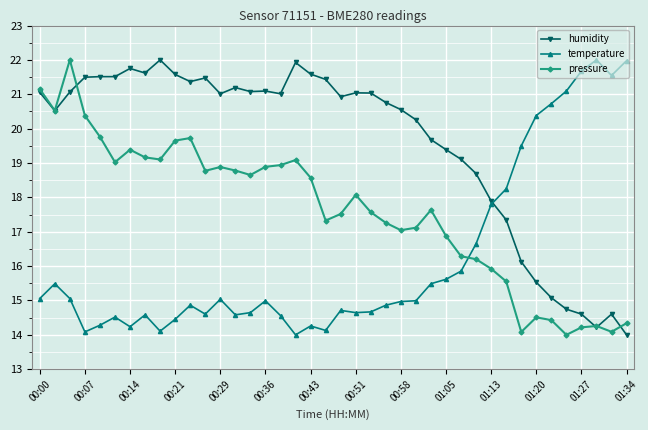

What is the minimum value for humidity?

14.0